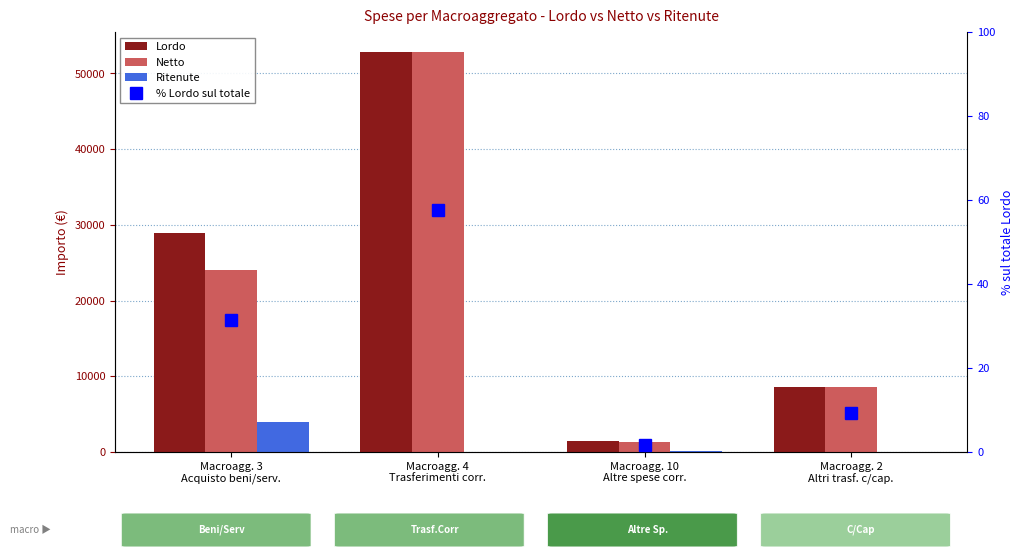

Does the chart contain any negative values?

No